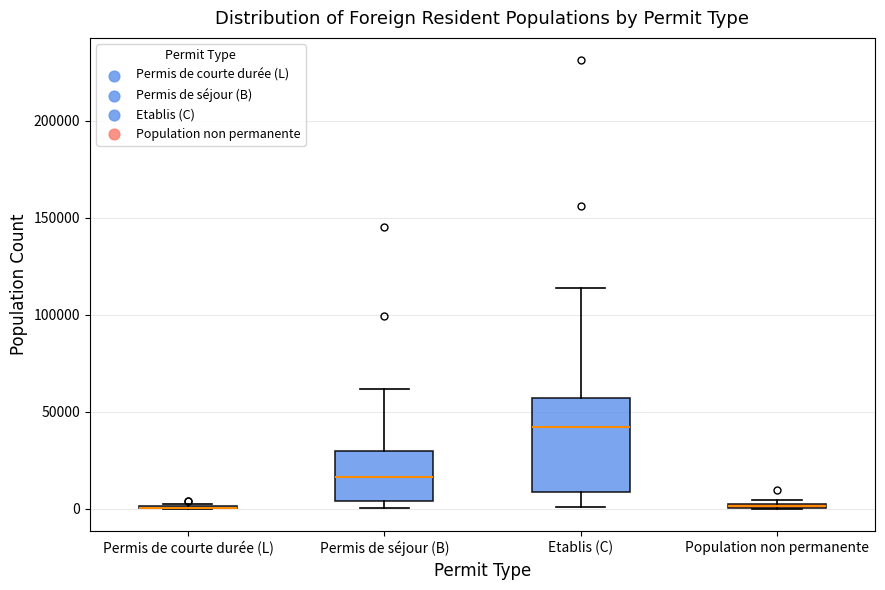

Comparing the boxes themselves (not the whiskers), which one is the tallest?

Etablis (C)